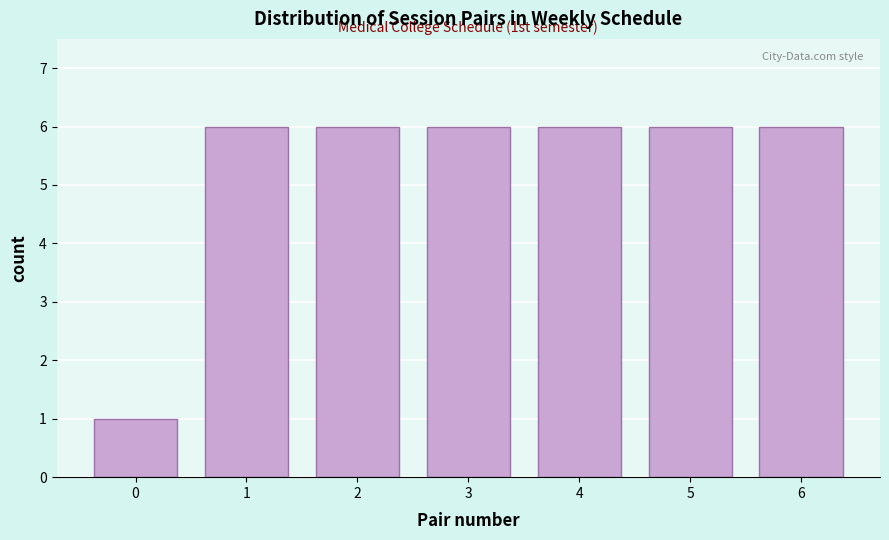

Reading left to right, transcribe all the data shown in this chart.

0=1	1=6	2=6	3=6	4=6	5=6	6=6